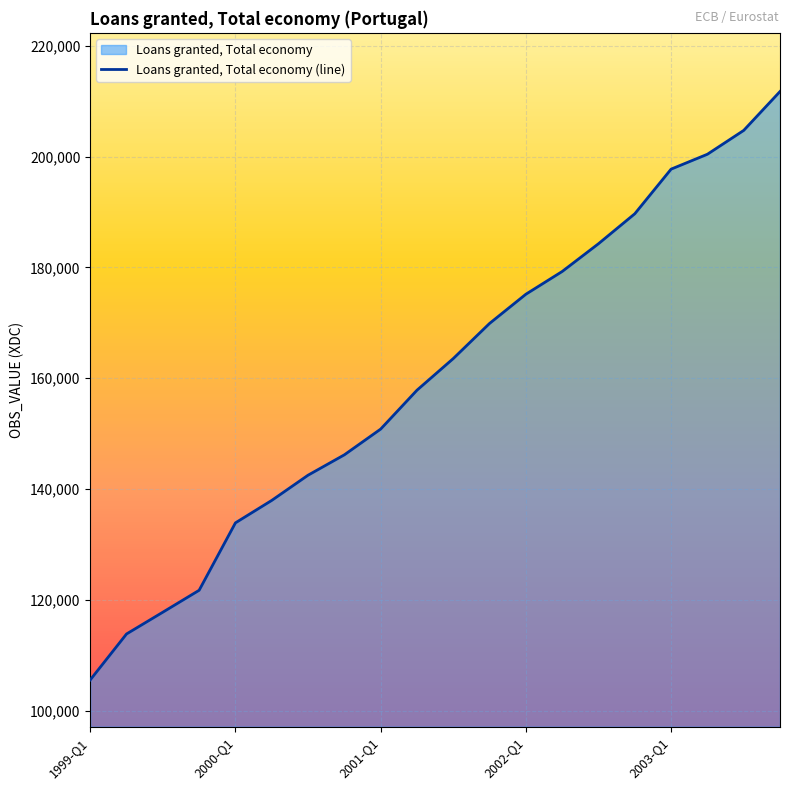

How many values are below 163539?

10